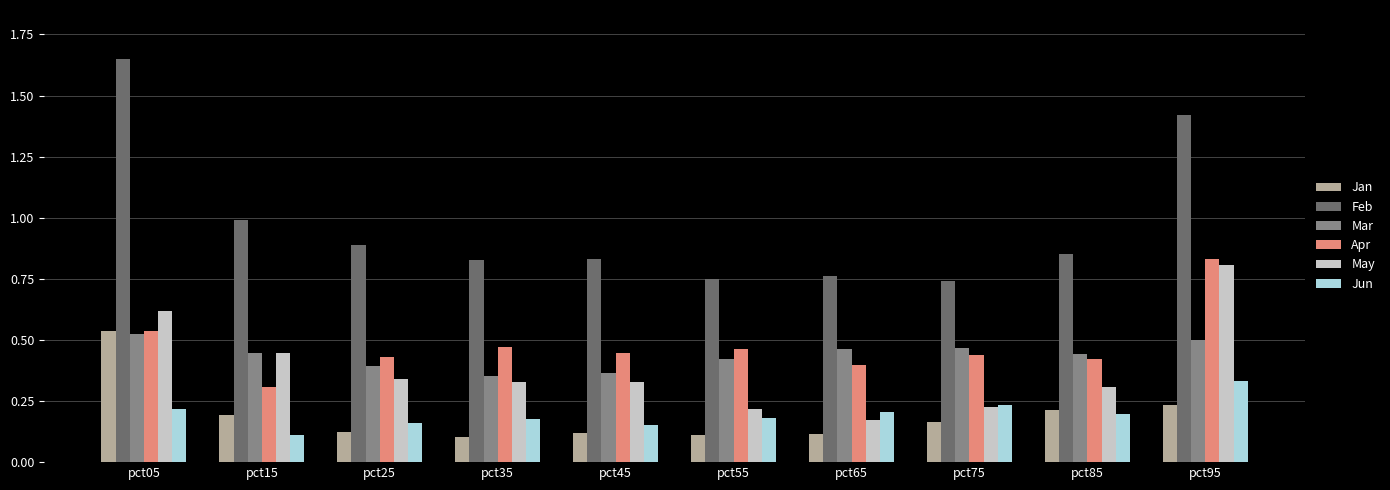

True or false: Feb has a value of 0.8 at pct65.

True